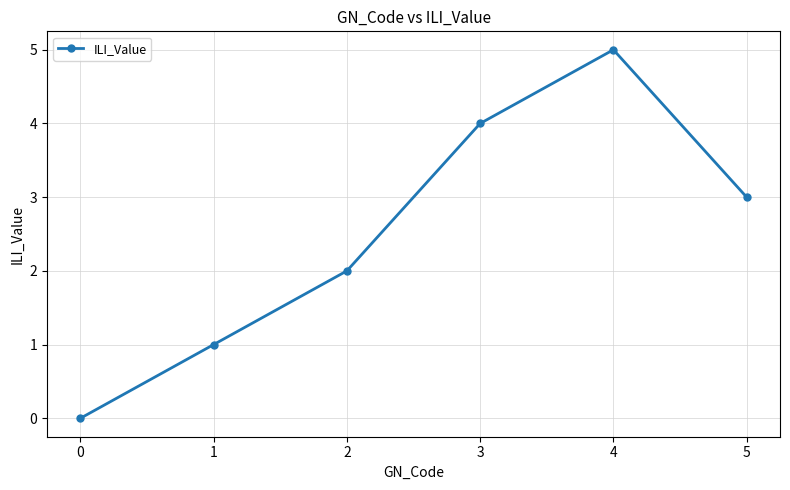

Does the chart have visible grid lines?

Yes